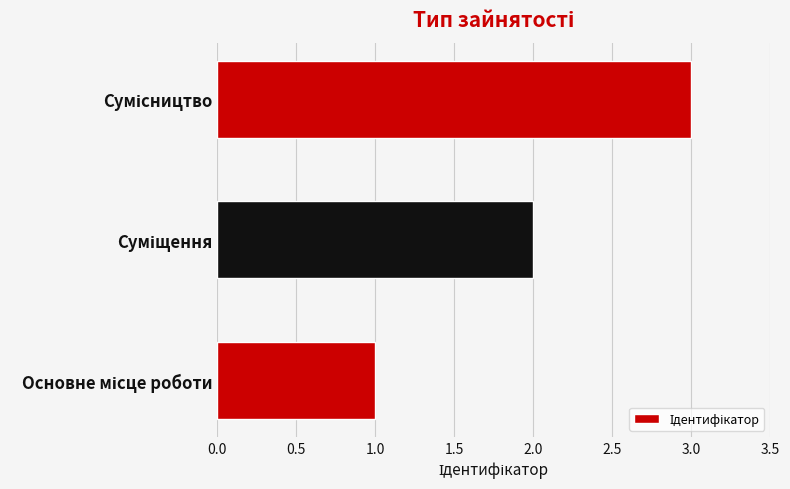

How many bars are there in total?

3